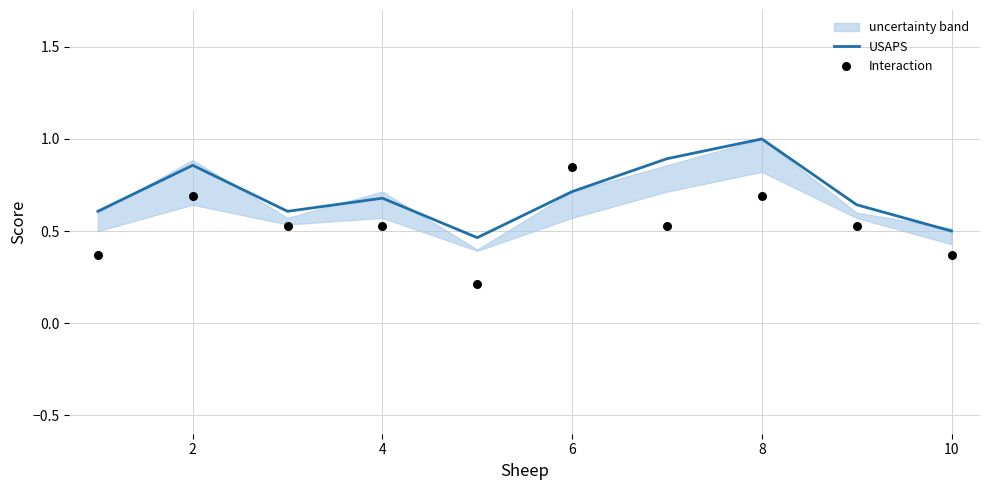

Which series has the largest total across all categories?

USAPS